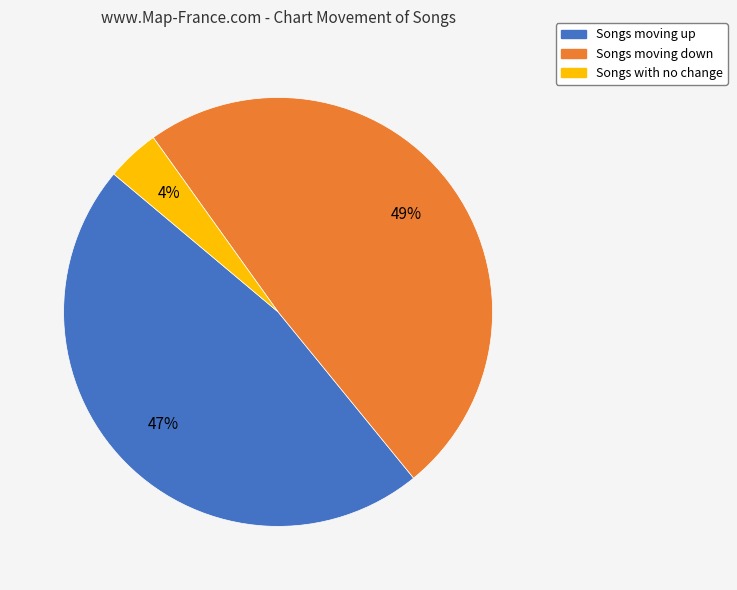

Between Songs moving down and Songs with no change, which is larger?

Songs moving down